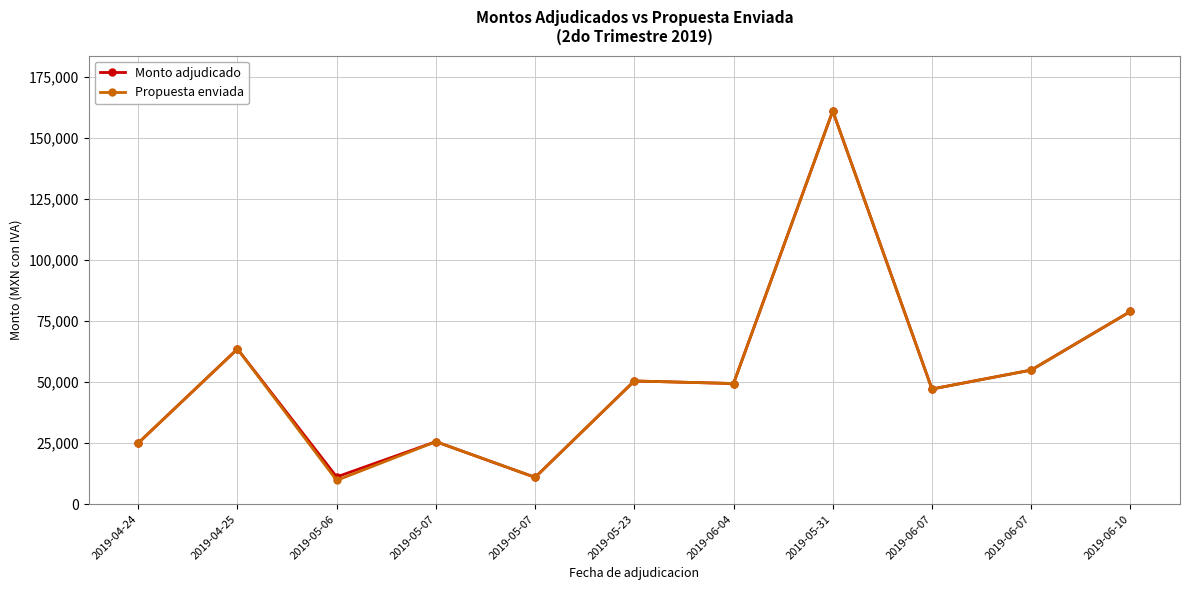

Rank the series by their maximum value, from highest to lowest.

Monto adjudicado, Propuesta enviada